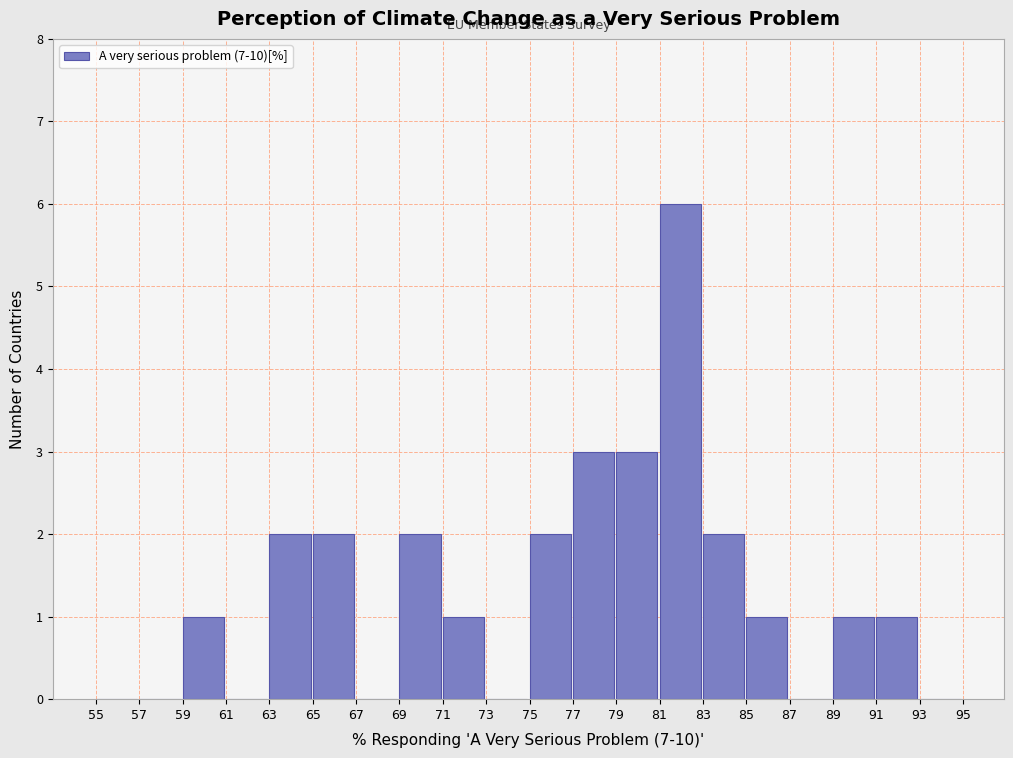

Over which range of the x-axis is the bar tallest?

81 to 83